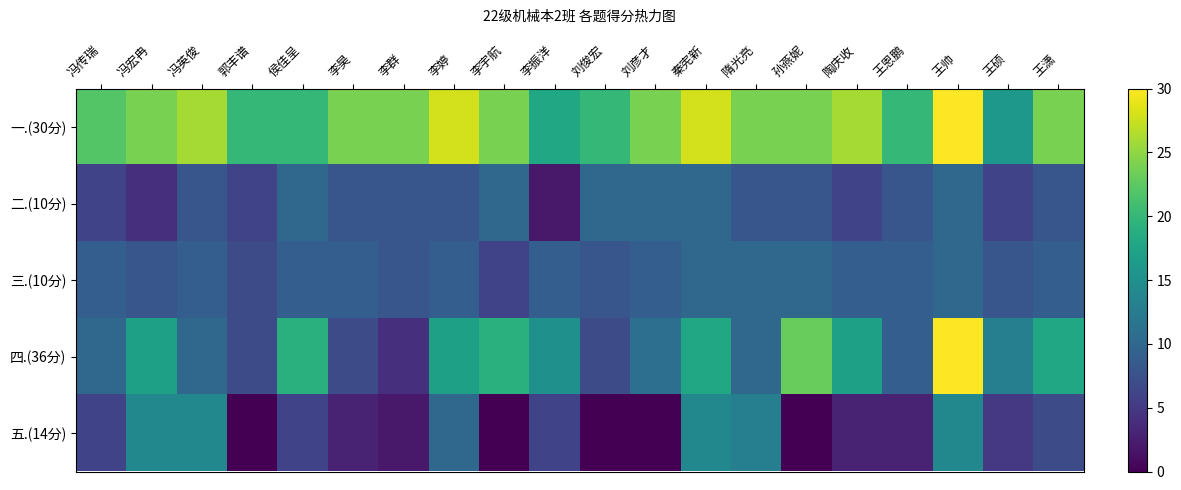

At which category does the chart reach its peak across all series?

王帅